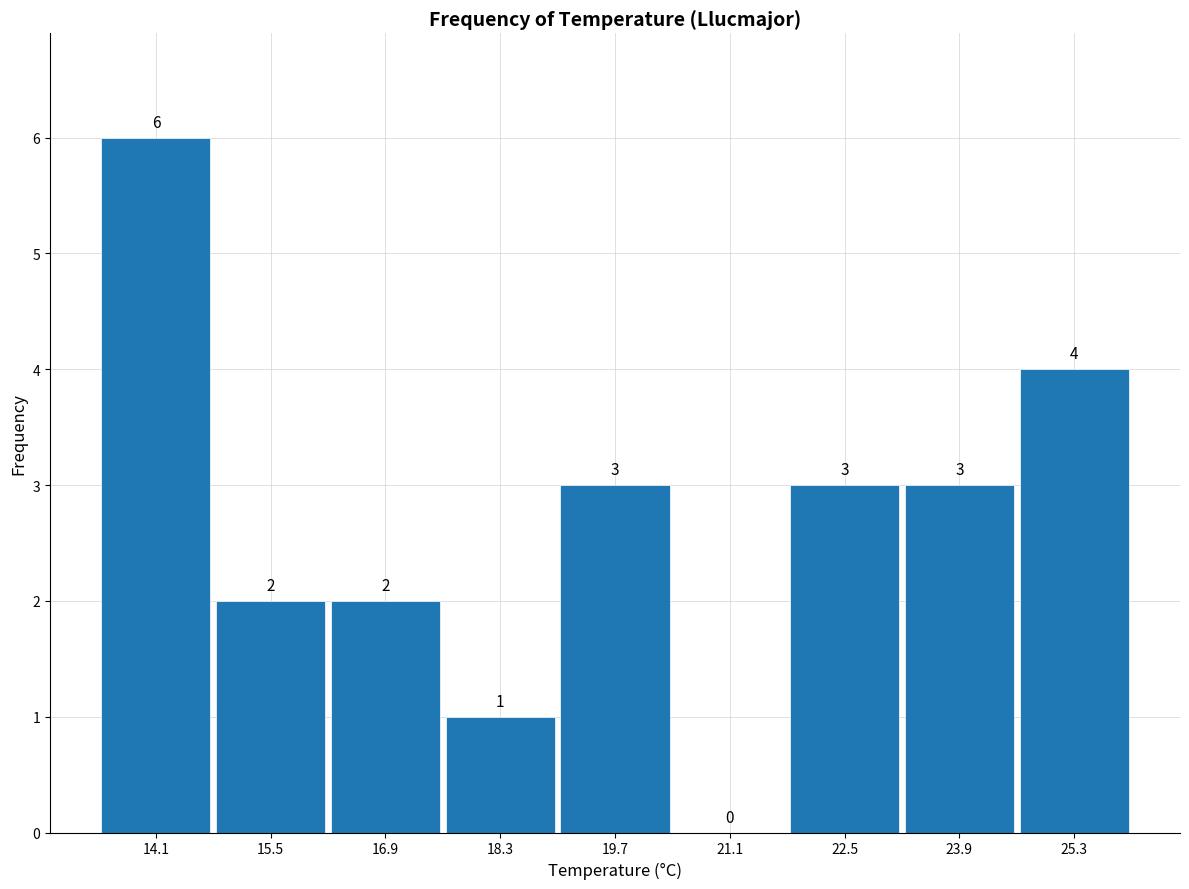

How tall is the bar that spans 16.2 to 17.6 on the x-axis?

2